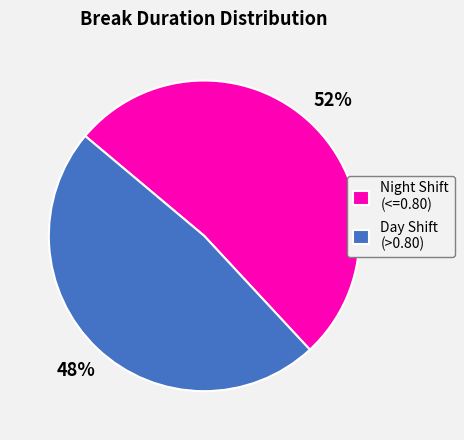

How many segments does this pie chart have?

2